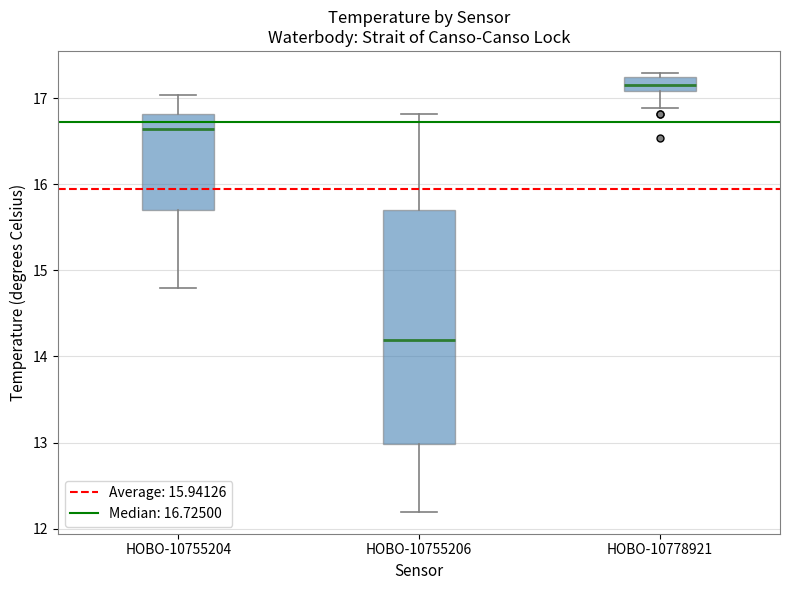

Reading left to right, read every box against the y-axis: the position of its median line, the range the box covers, and the ends of its whiskers. The values are not printed on the chart, so give them approximately, as read against the axis.

HOBO-10755204: median 16.6, box 15.7 to 16.8, whiskers 14.8 to 17.0
HOBO-10755206: median 14.2, box 13.0 to 15.7, whiskers 12.2 to 16.8
HOBO-10778921: median 17.2 (inside the box), box 17.1 to 17.2, whiskers 16.9 to 17.3